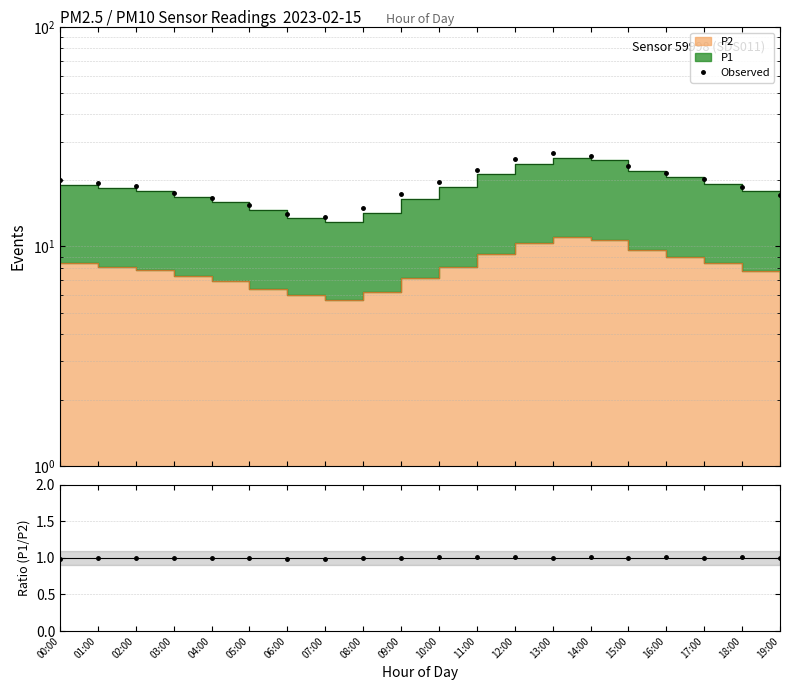

True or false: P1/P2 has more than 0 points higher than both neighbors.

True